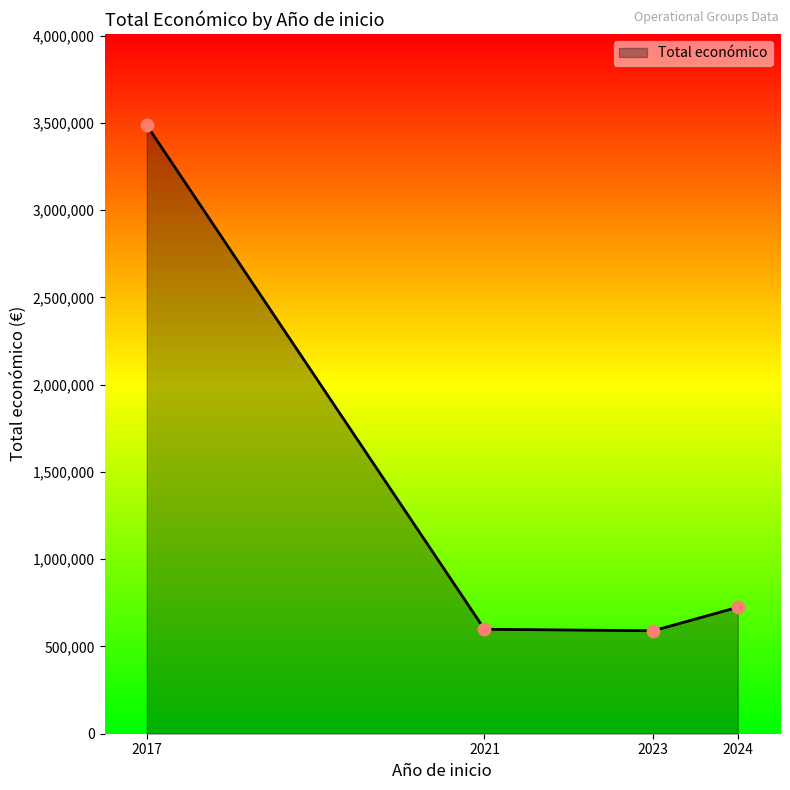

Between 2024 and 2023, which is larger?

2024